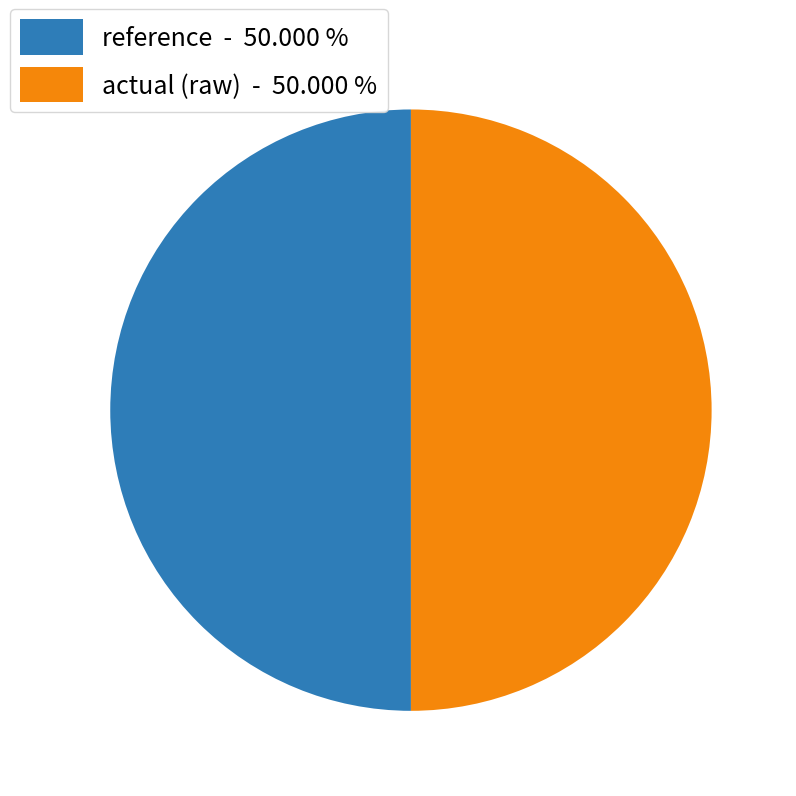

Approximately how many times larger is the value at actual (raw) - 50.000 % compared to reference - 50.000 %?

1.0